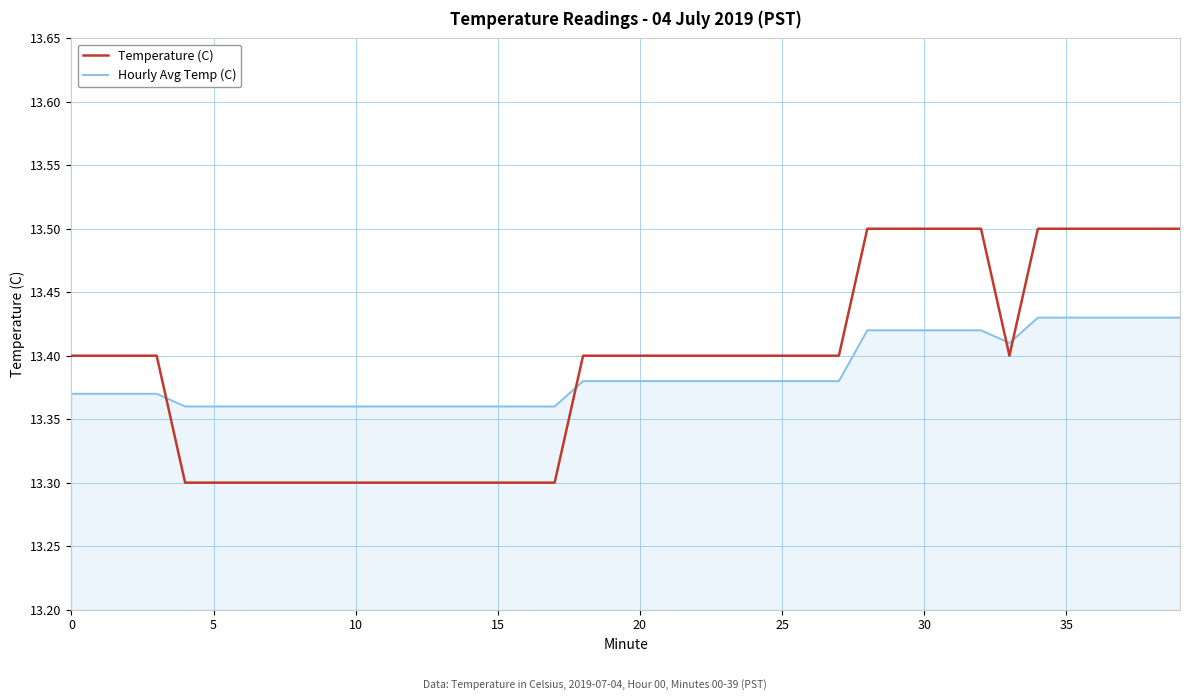

What is the maximum value shown in the chart?

13.5